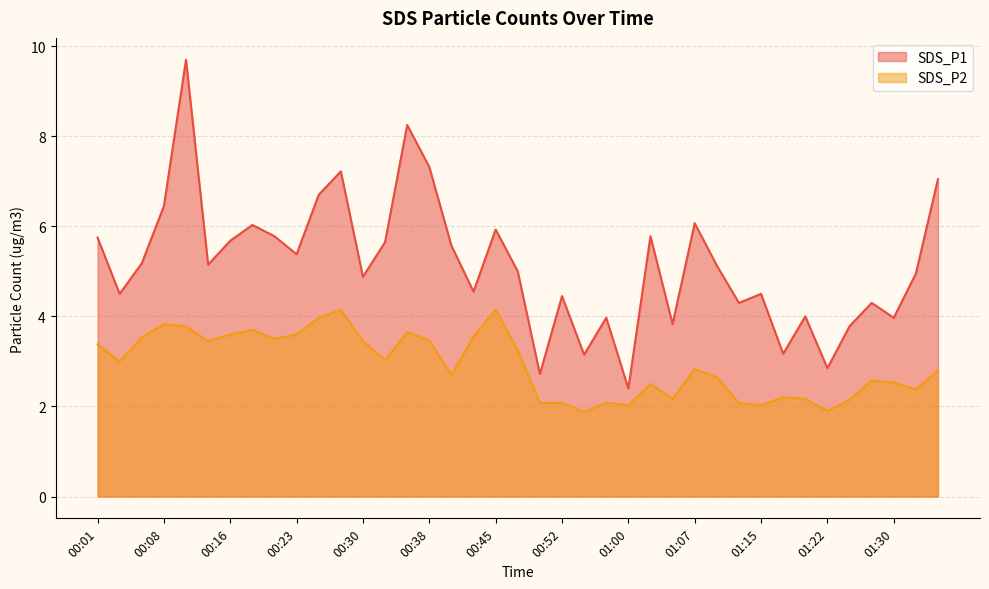

What is the difference between the maximum and minimum values in the SDS_P2 series?

2.3